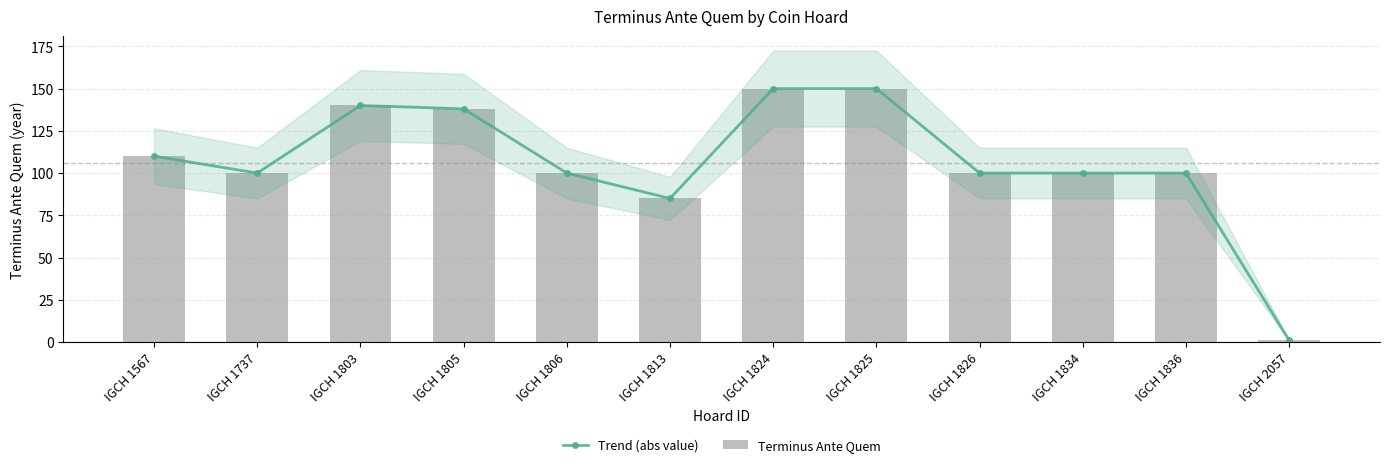

What is the smallest value displayed?

1